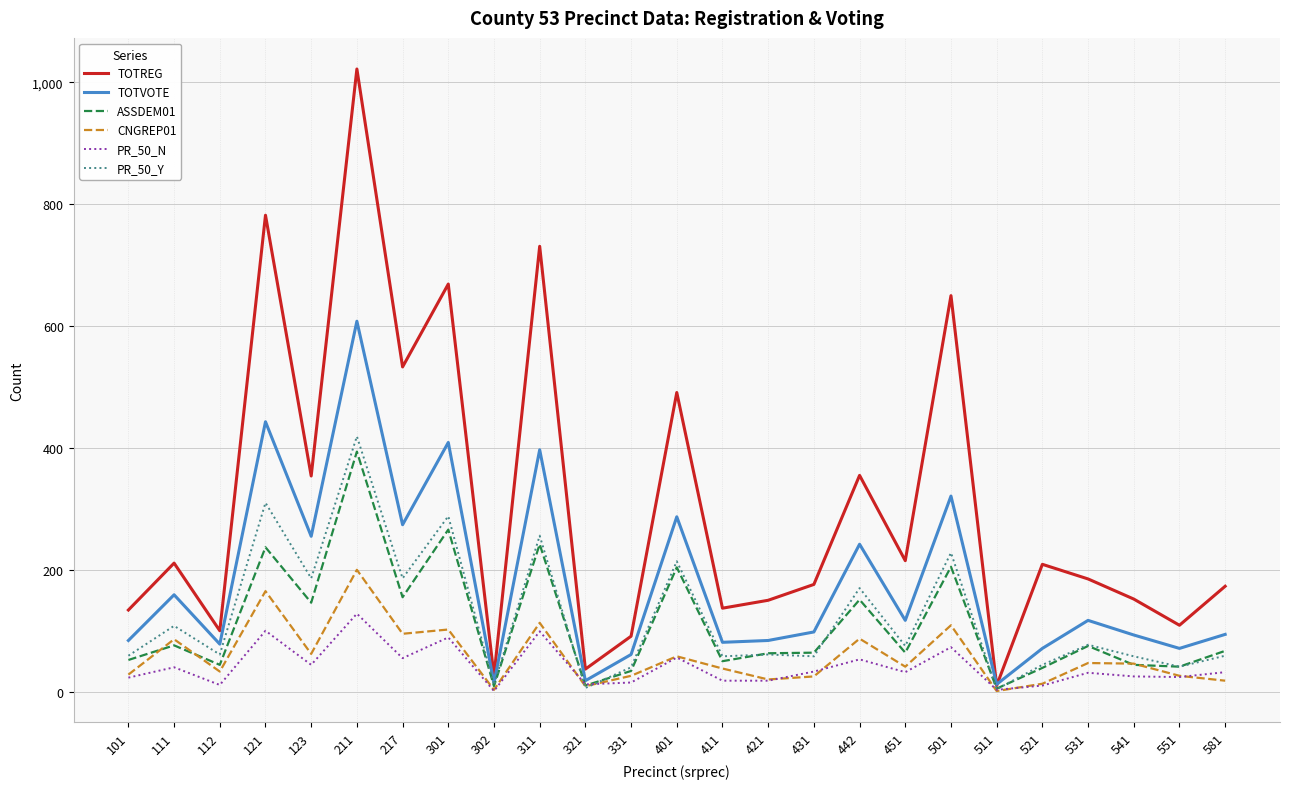

Is it true that CNGREP01 equals 94 at 211?

False